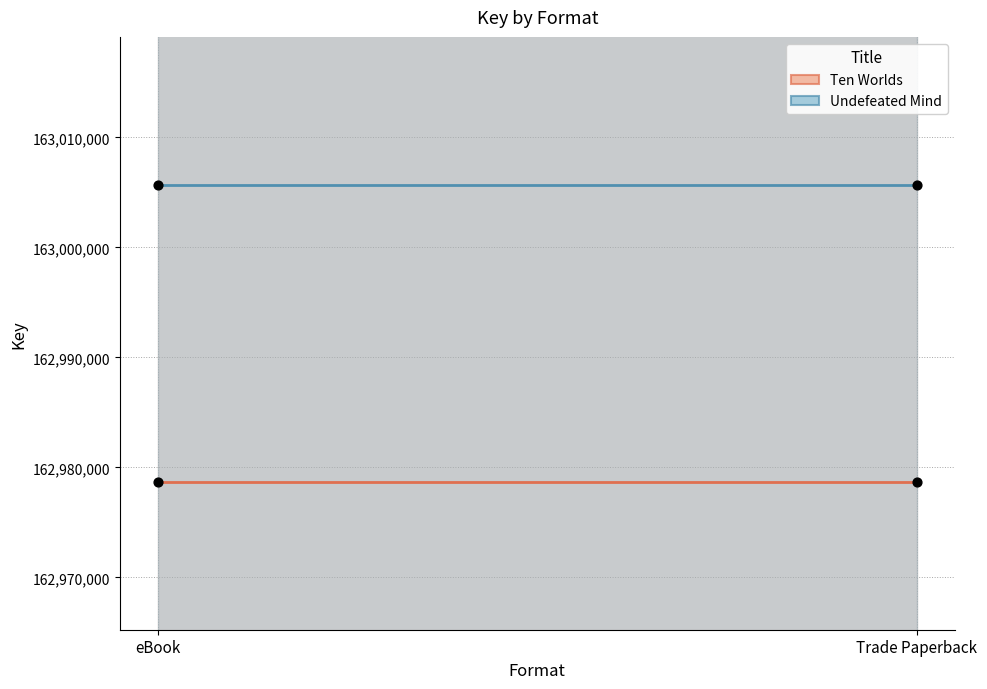

What are all the series names shown in the legend?

Ten Worlds, Undefeated Mind